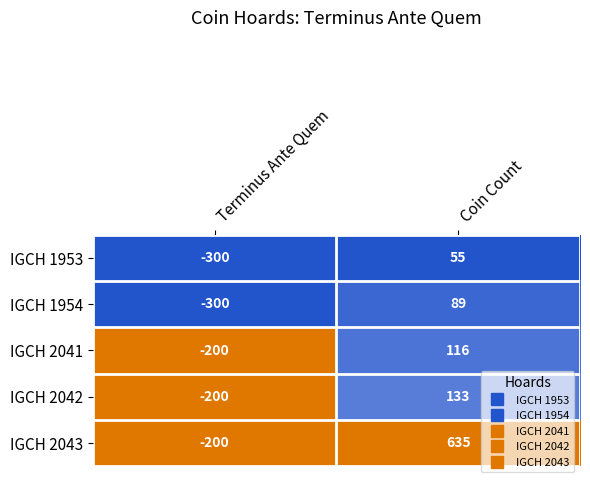

At which category does the chart reach its peak across all series?

Coin Count